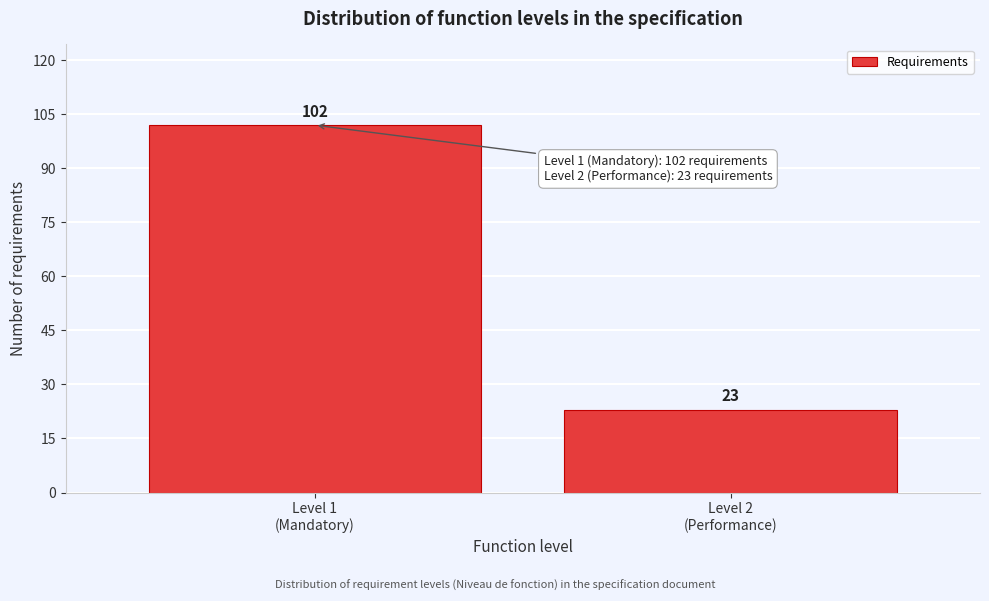

Reading left to right, what are all the values shown in this chart?

102	23